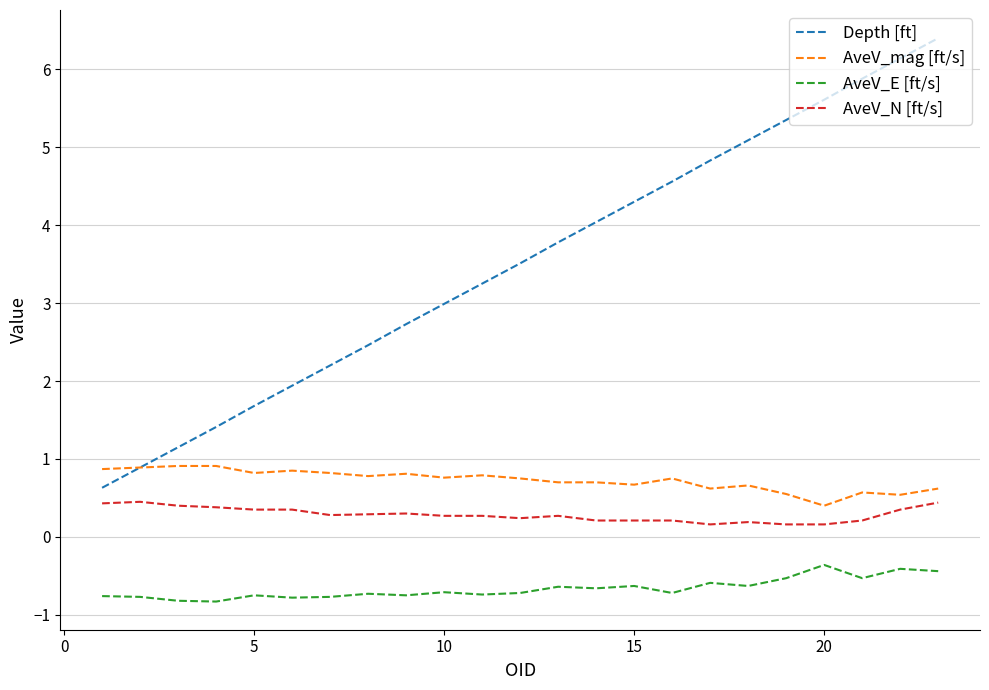

True or false: AveV_E [ft/s] and AveV_mag [ft/s] intersect in this chart.

False